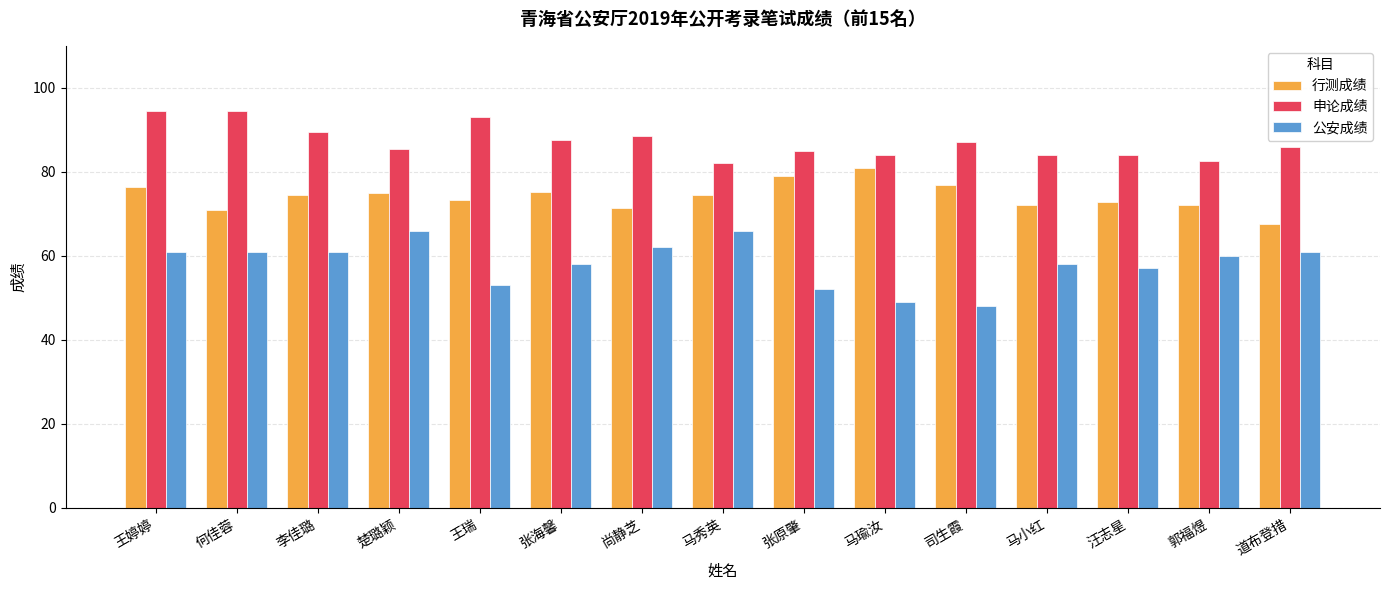

What is the spread (max minus min) of values at 道布登措?

25.0